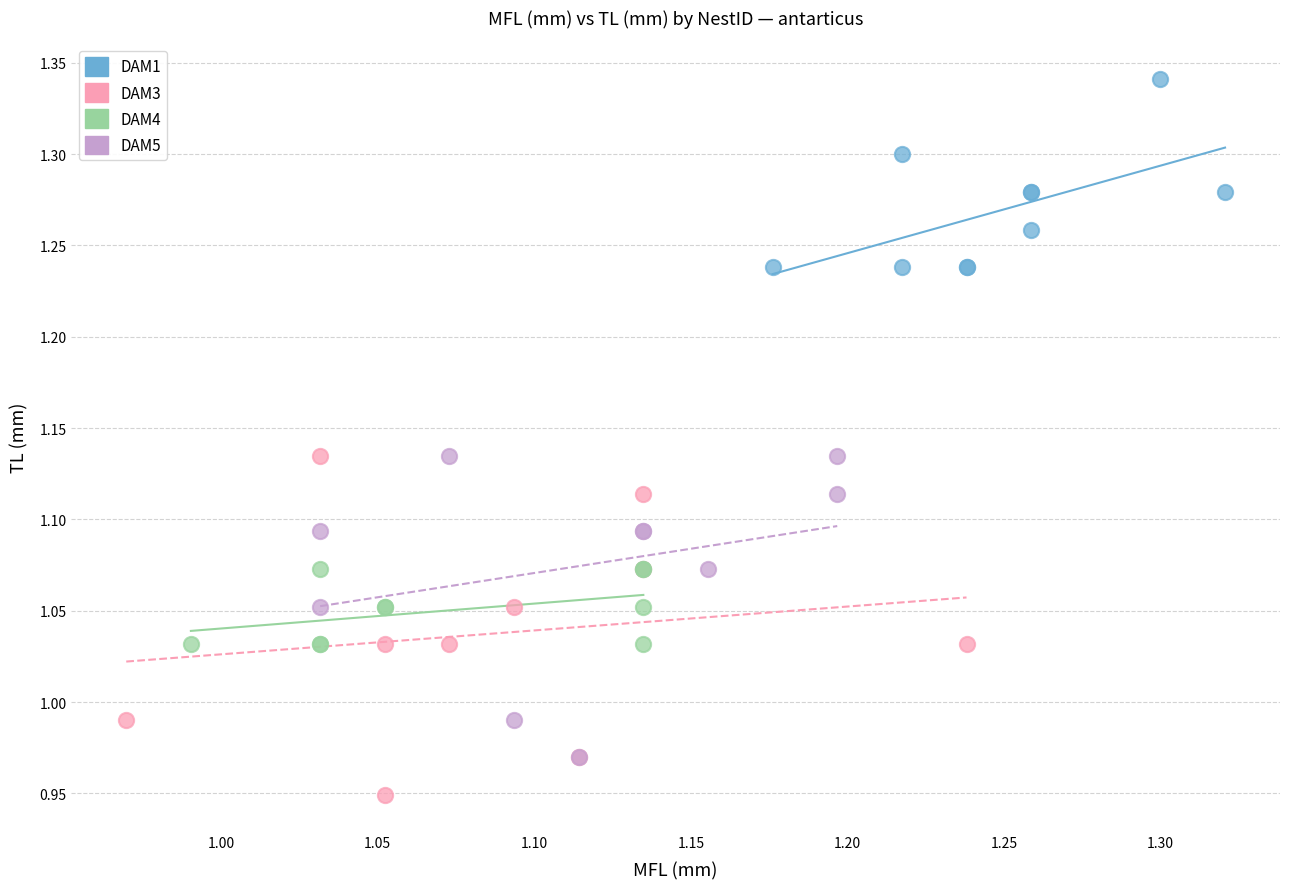

Which series contains the highest Y value?

DAM1